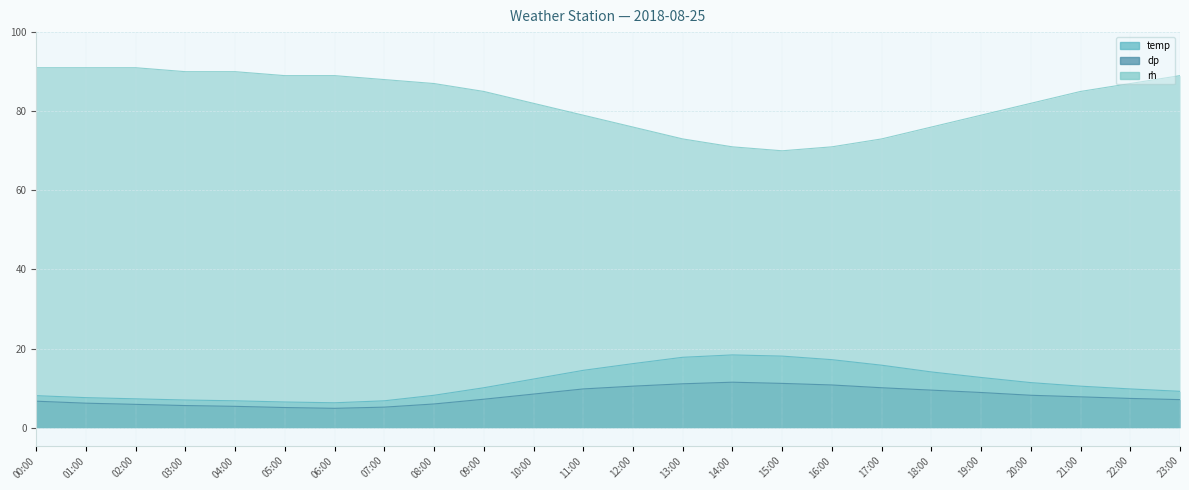

How many lines are shown in the chart?

3